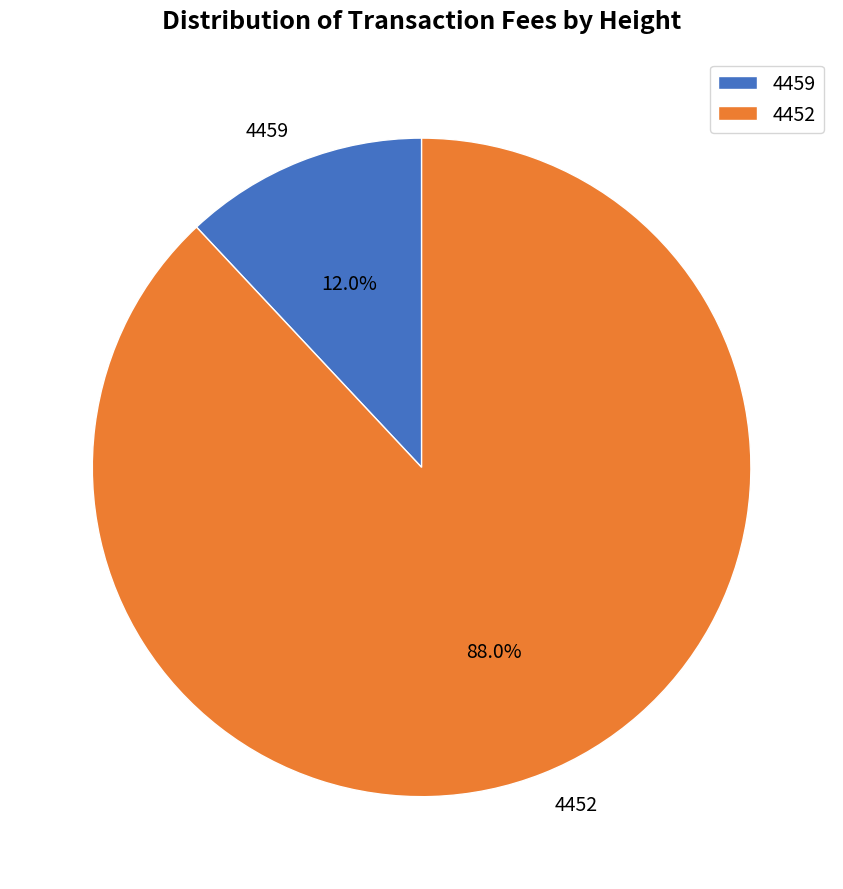

Which category accounts for the majority?

4452